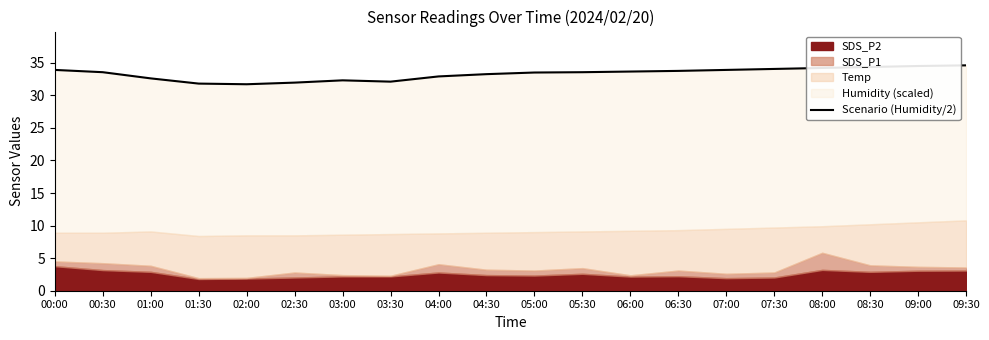

At which category does the data reach its first local valley?

02:00